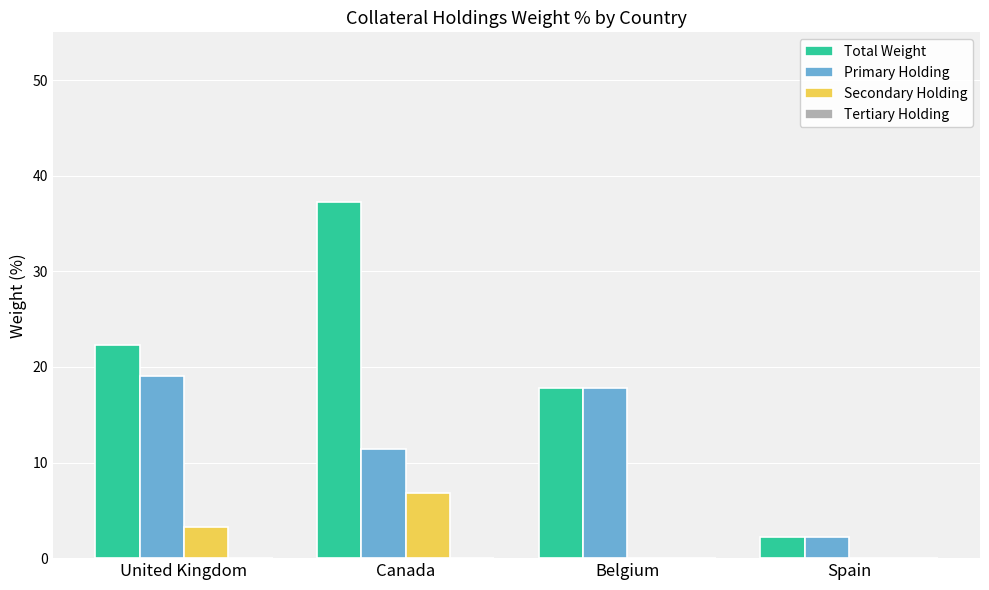

Does the chart contain stacked bars?

No